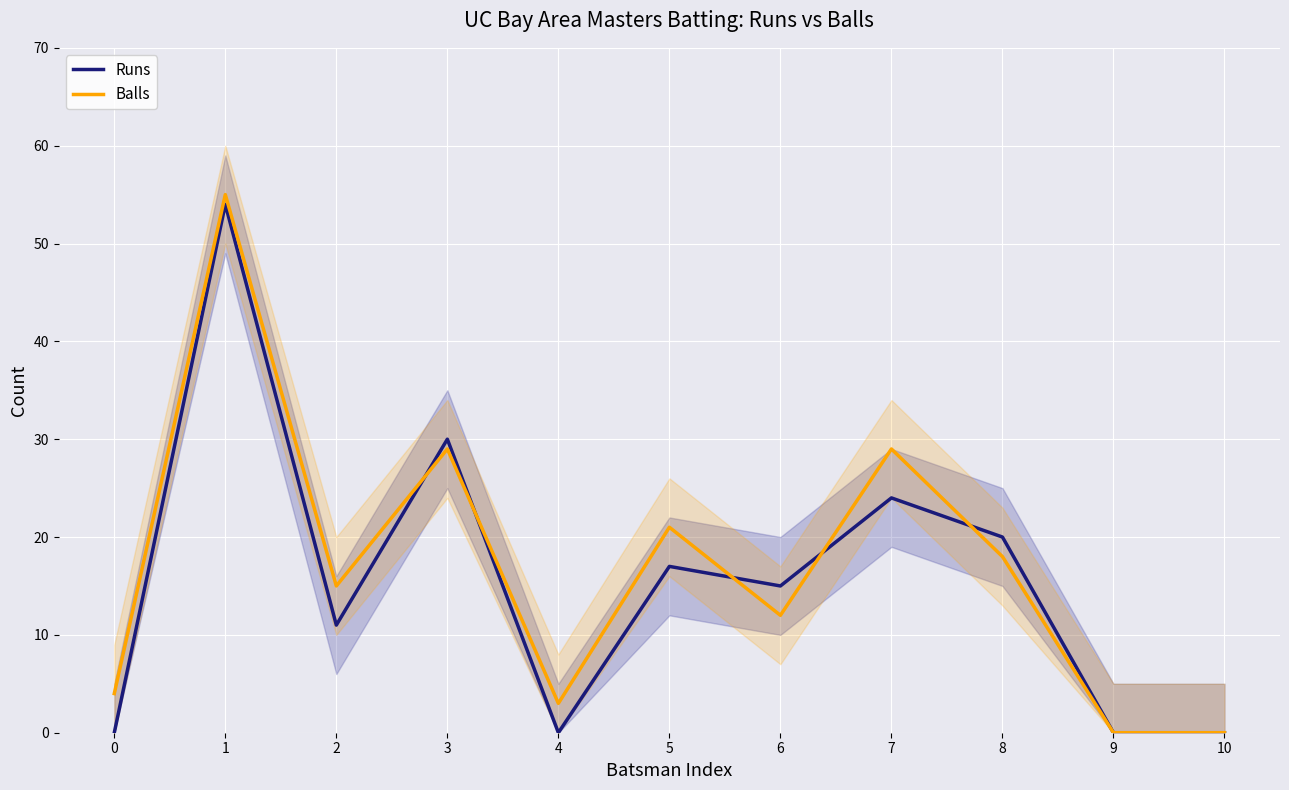

True or false: Balls and Runs cross at least once.

True